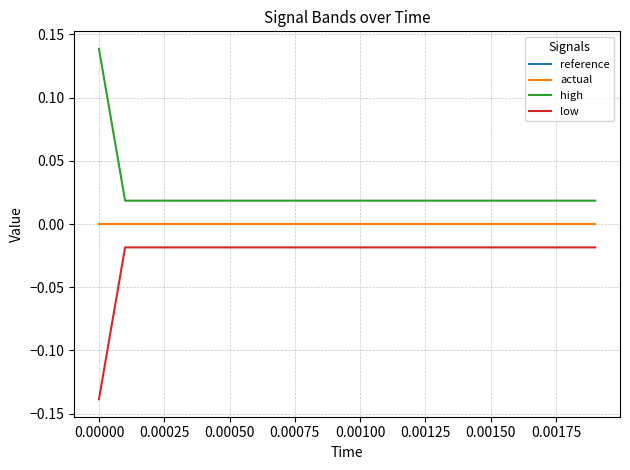

Is this an area chart (filled region under the line)?

No